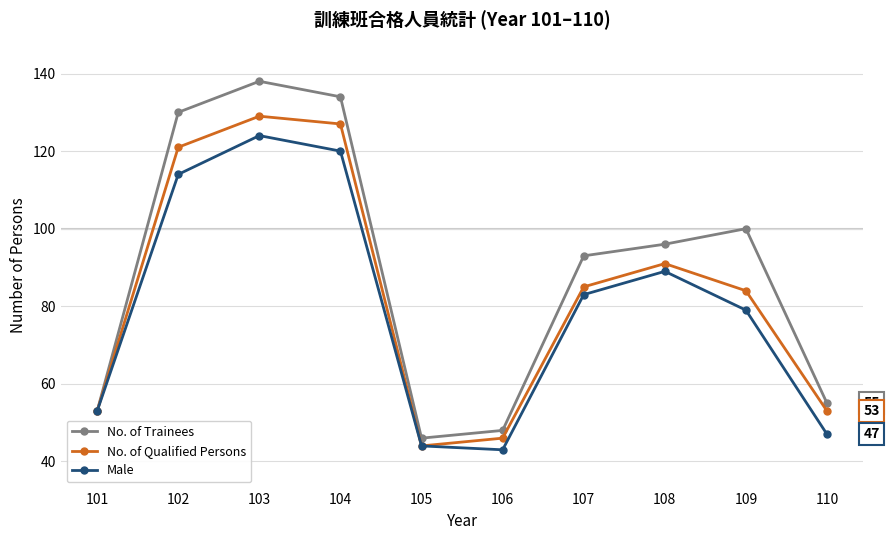

Is it true that No. of Qualified Persons equals 84 at 109?

True